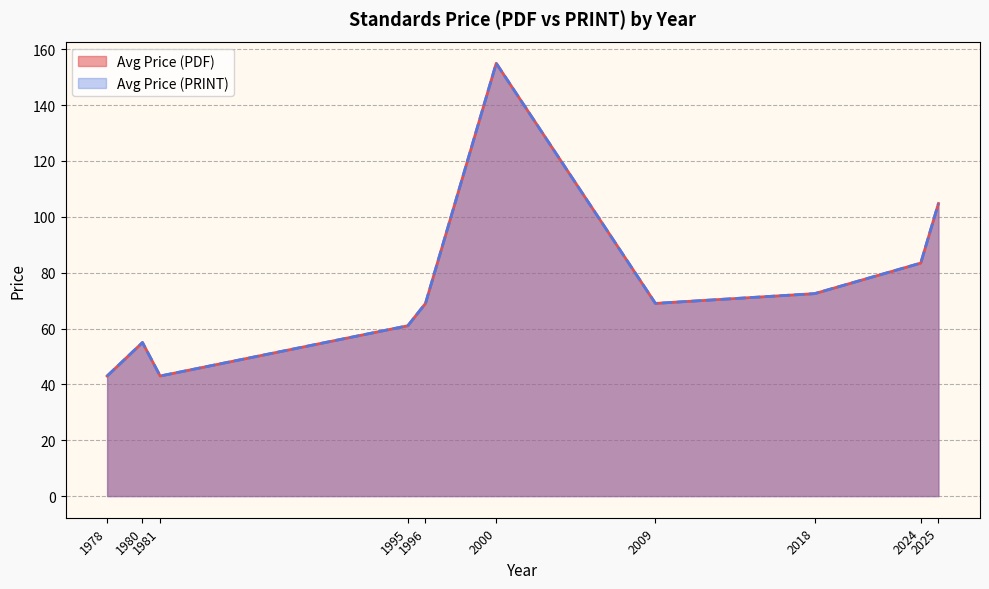

List the series in order of their peak value, highest first.

Avg Price (PDF), Avg Price (PRINT)